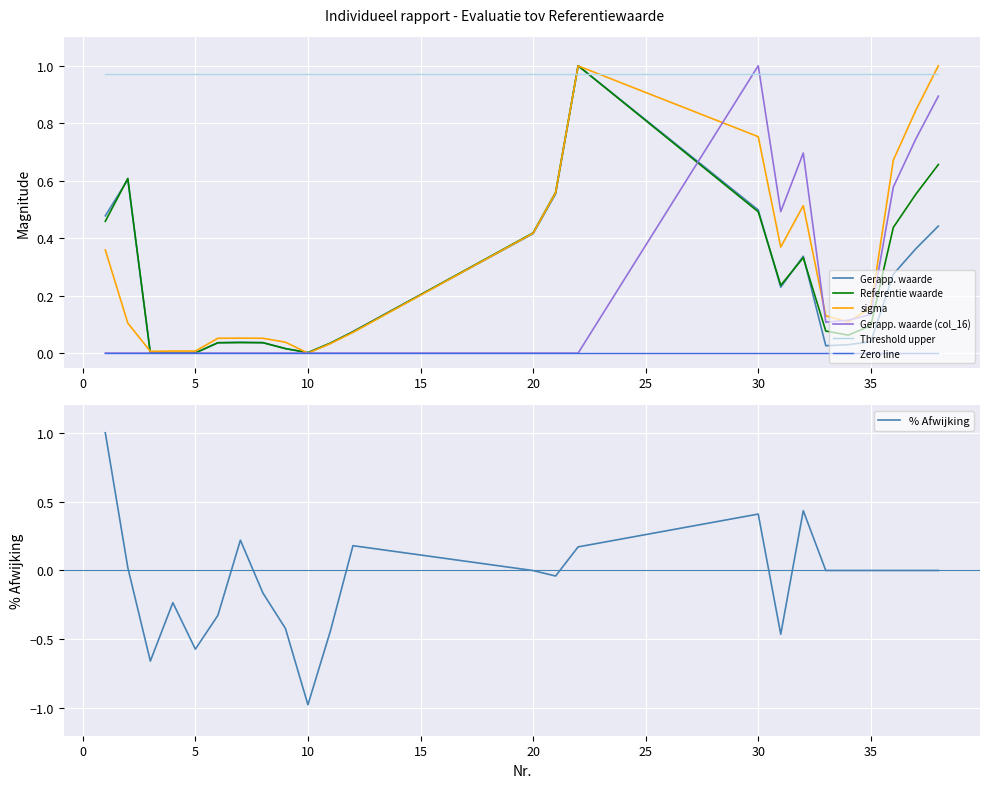

Is the value of Gerapp. waarde col_16 at 3 greater than the value of % Afwijking (col_9) at 10?

Yes